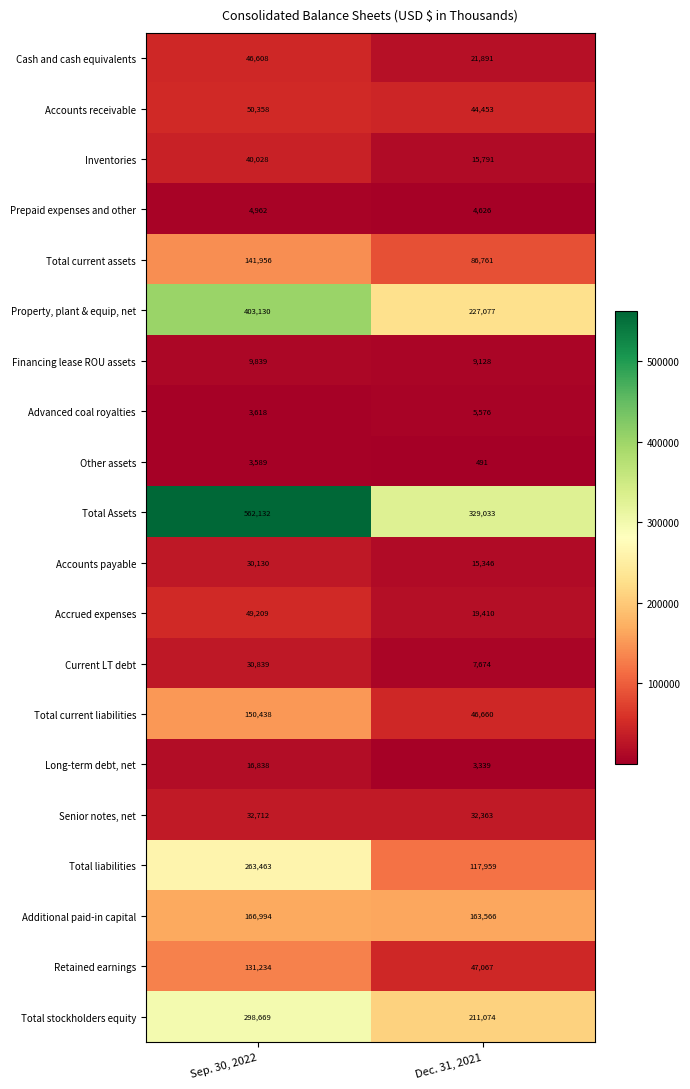

Rank the series by their maximum value, from highest to lowest.

Total Assets, Property, plant & equip, net, Total stockholders equity, Total liabilities, Additional paid-in capital, Total current liabilities, Total current assets, Retained earnings, Accounts receivable, Accrued expenses, Cash and cash equivalents, Inventories, Senior notes, net, Current LT debt, Accounts payable, Long-term debt, net, Financing lease ROU assets, Advanced coal royalties, Prepaid expenses and other, Other assets